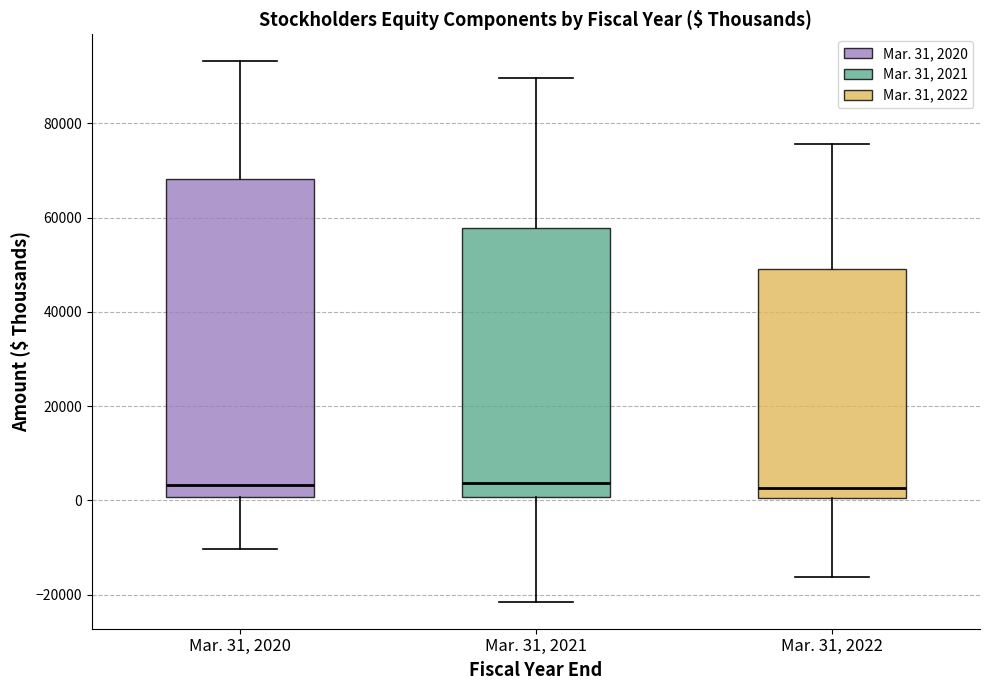

Where is the upper edge of the box for Mar. 31, 2020 on the y-axis? The values are not printed on the chart, so give them approximately, as read against the axis.

68000